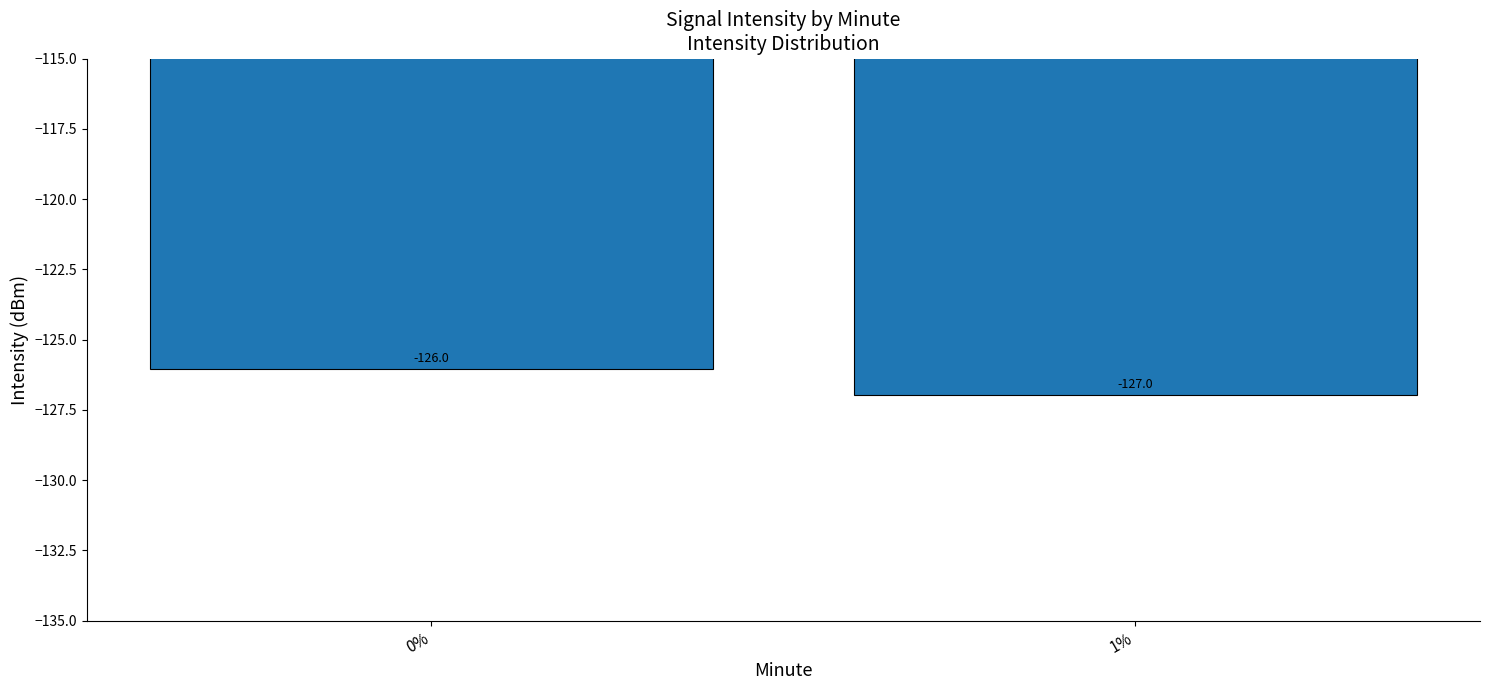

Is it true that the value at 1% is -127.0?

True